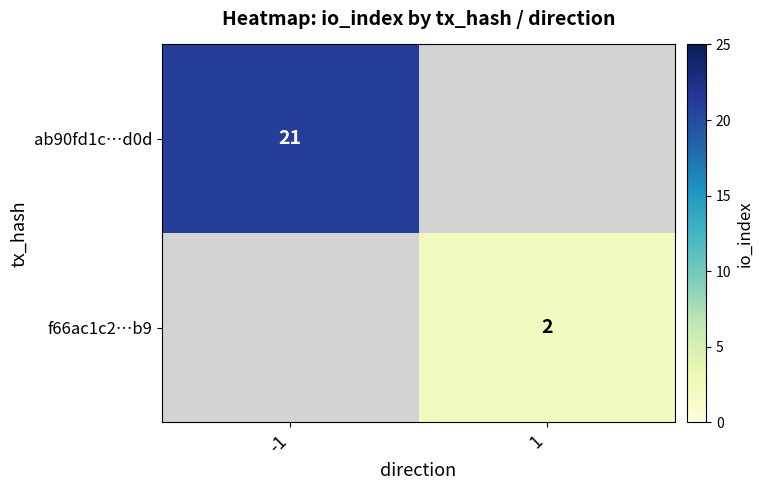

How many data points does each series have?

2